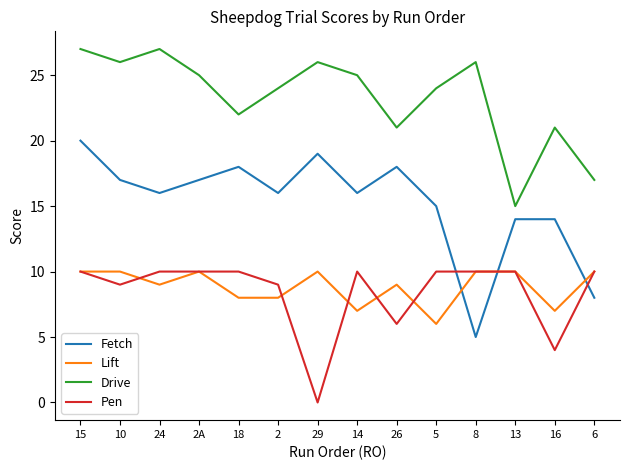

Does the chart have visible grid lines?

No